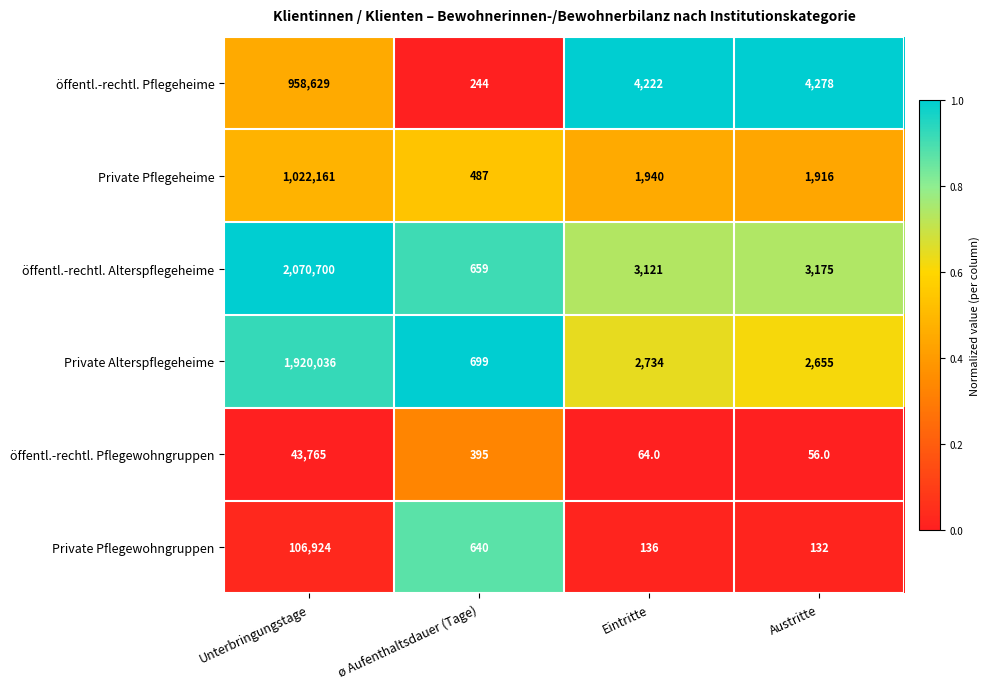

Which series has the widest spread of values?

öffentl.-rechtl. Alterspflegeheime